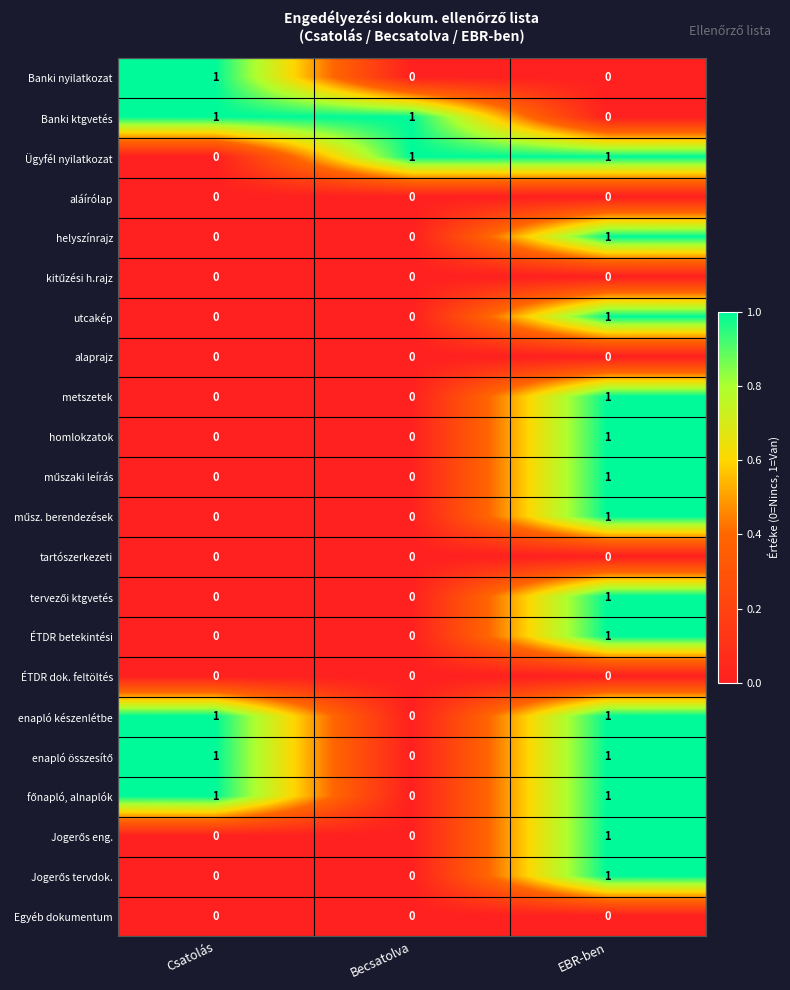

At how many categories does at least one series exceed 0?

3